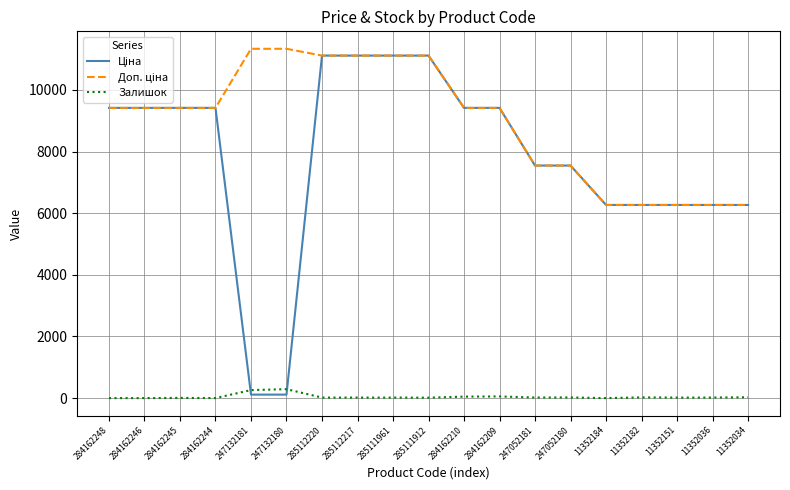

True or false: Залишок has a value of 54.0 at 284162209.

True